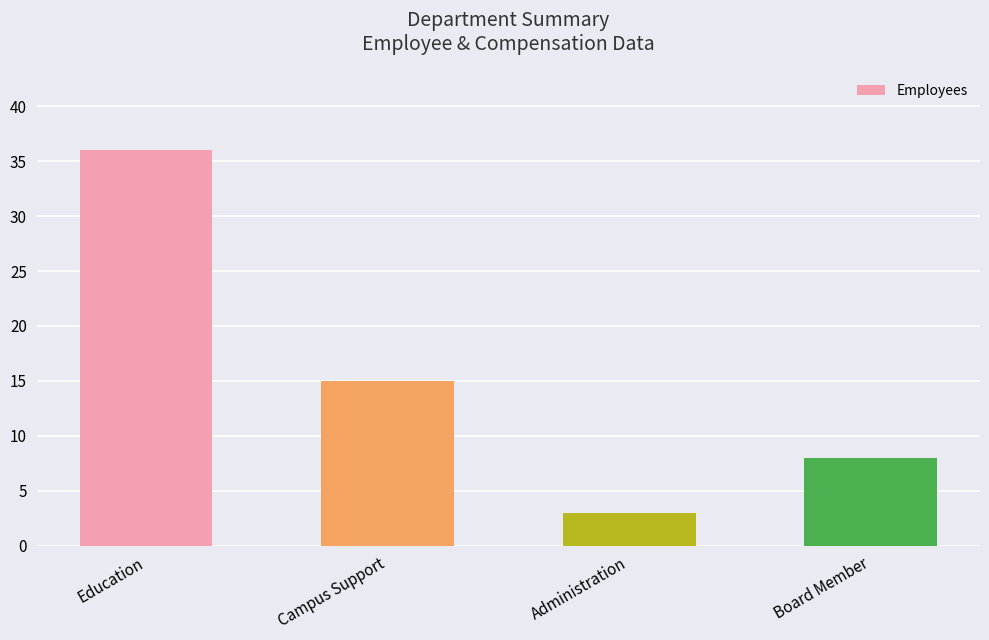

How many data points are less than 15?

2